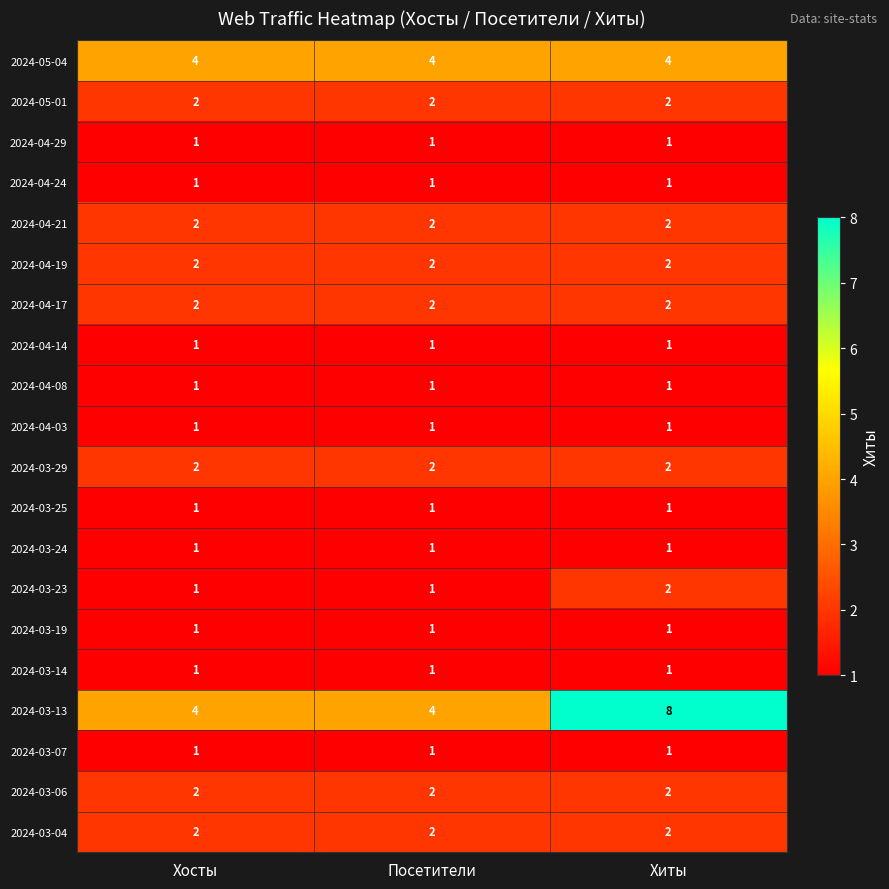

Between Посетители and Хиты, which series saw the biggest shift?

2024-03-13